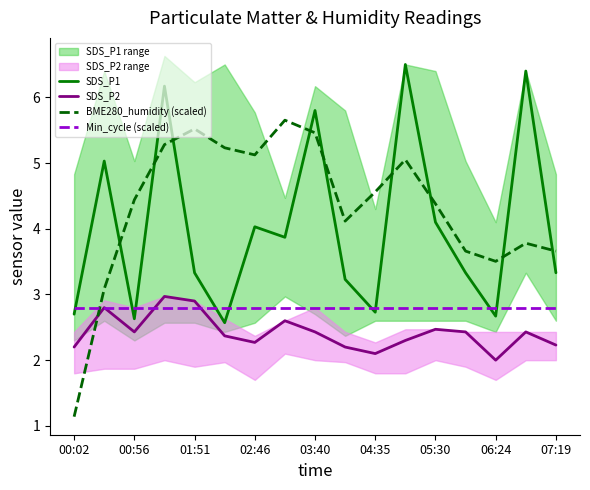

What are all the series names shown in the legend?

SDS_P1, SDS_P2, BME280_humidity (scaled), Min_cycle (scaled)